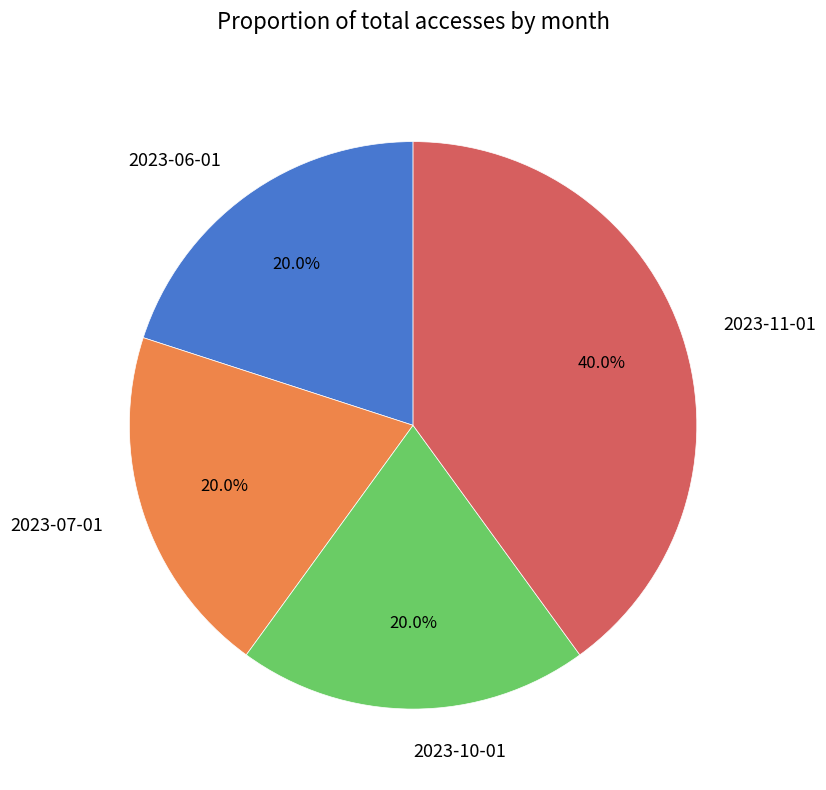

To the nearest percent, what percentage of the pie is 2023-11-01?

40%